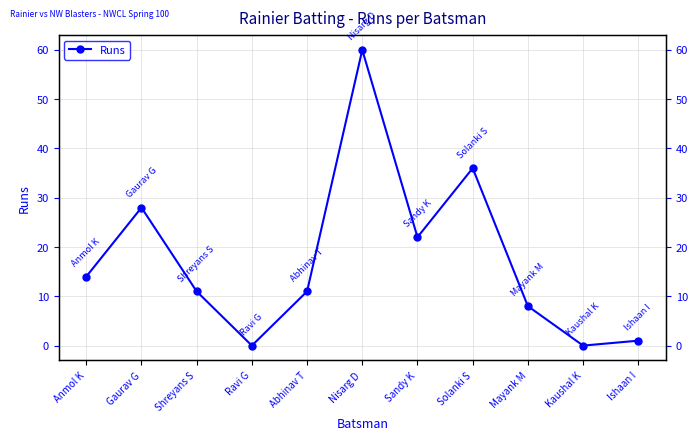

Count the number of categories in the chart.

11